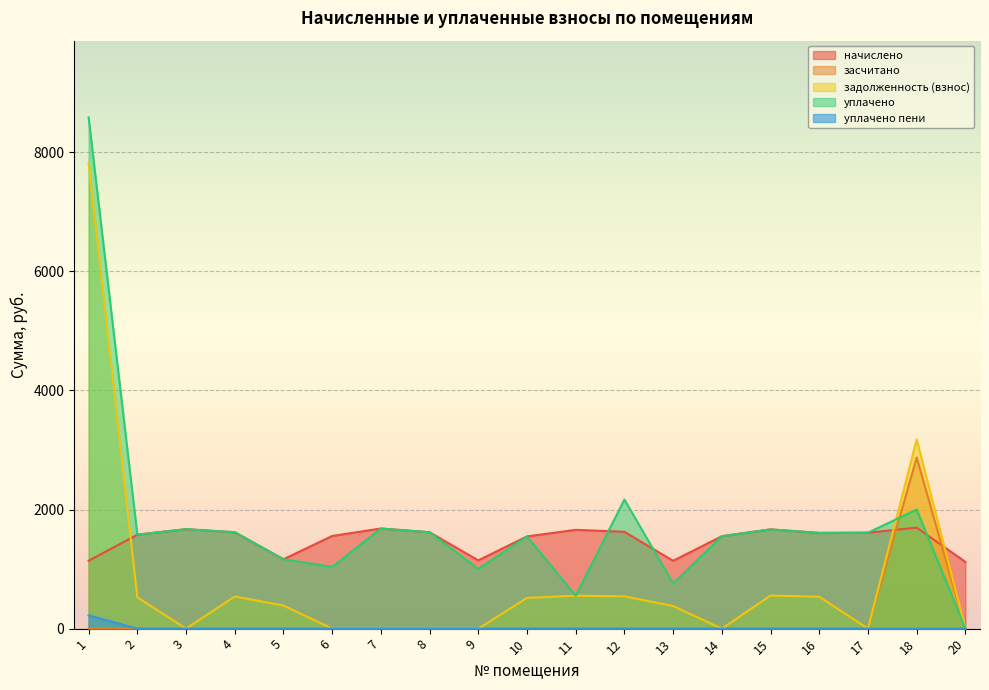

How many data points in уплачено пени are above 0?

1